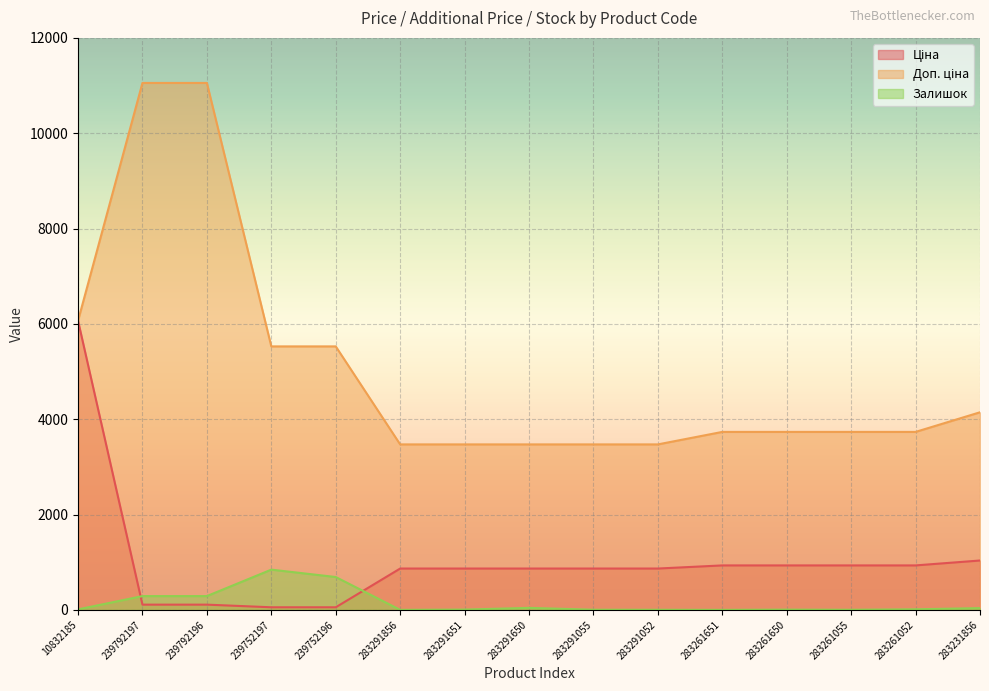

How many series are shown in this chart?

3